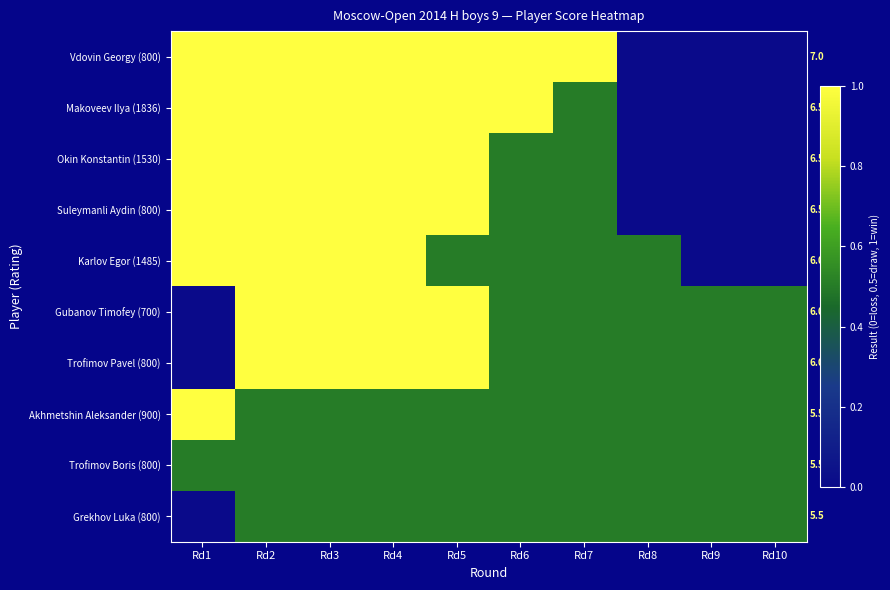

Rank the categories by Gubanov Timofey (700) value from lowest to highest.

Rd1, Rd6, Rd7, Rd8, Rd9, Rd10, Rd2, Rd3, Rd4, Rd5